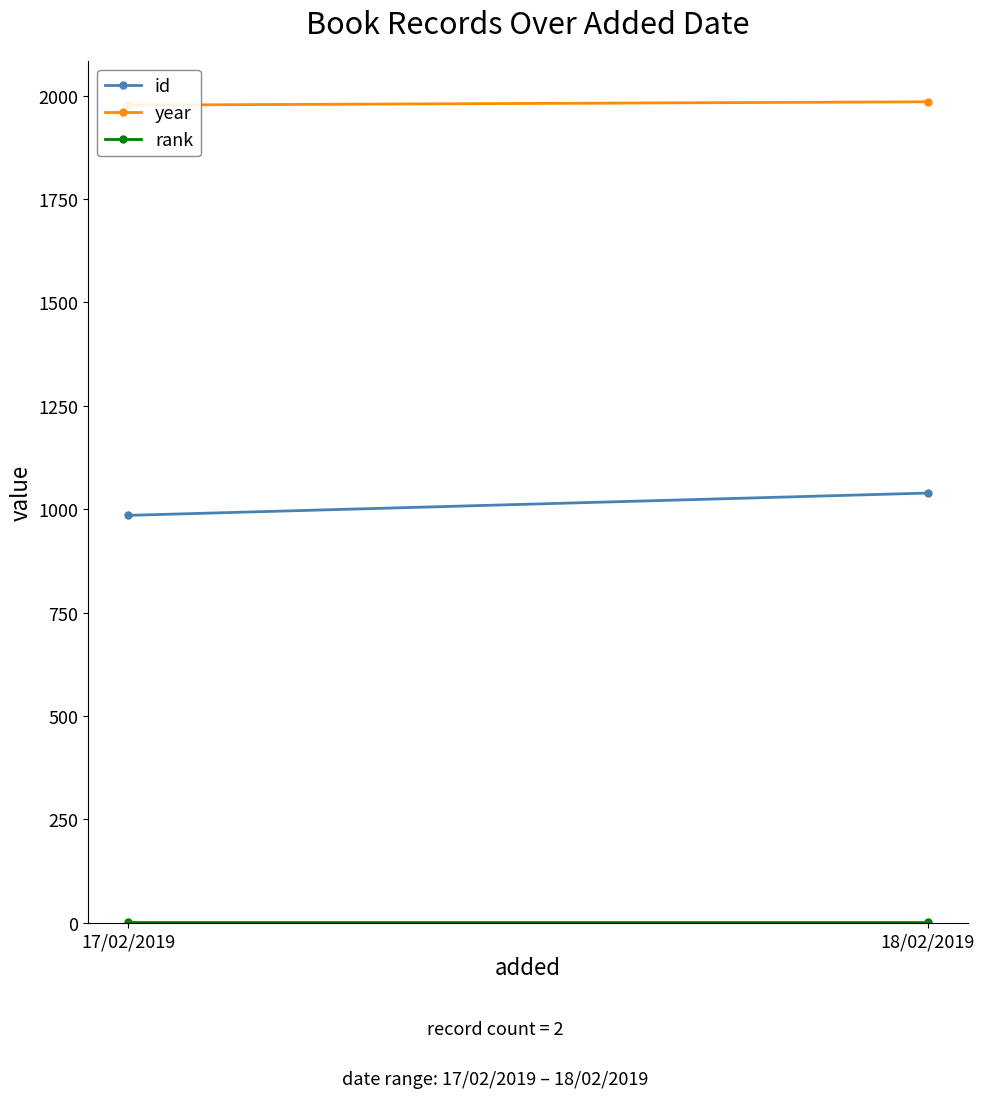

How many values in the year series are below 1985?

1